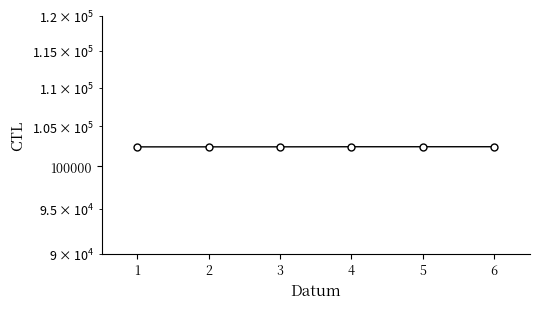

The value at 2 is 32102. True or false?

False